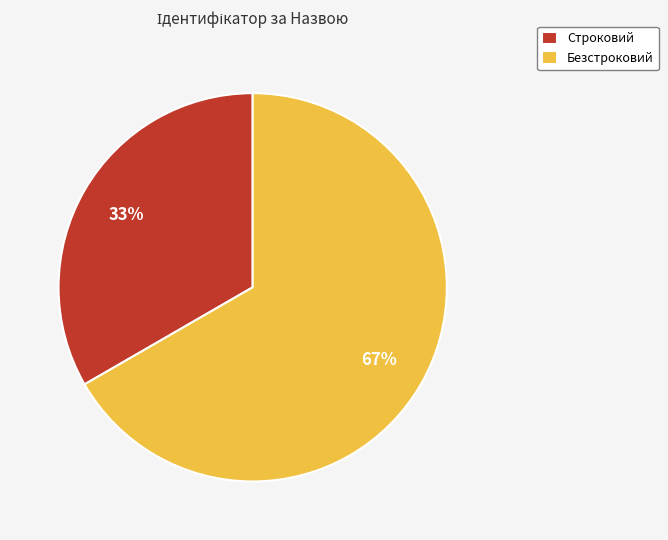

What percentage is the Безстроковий slice, to the nearest percent?

67%